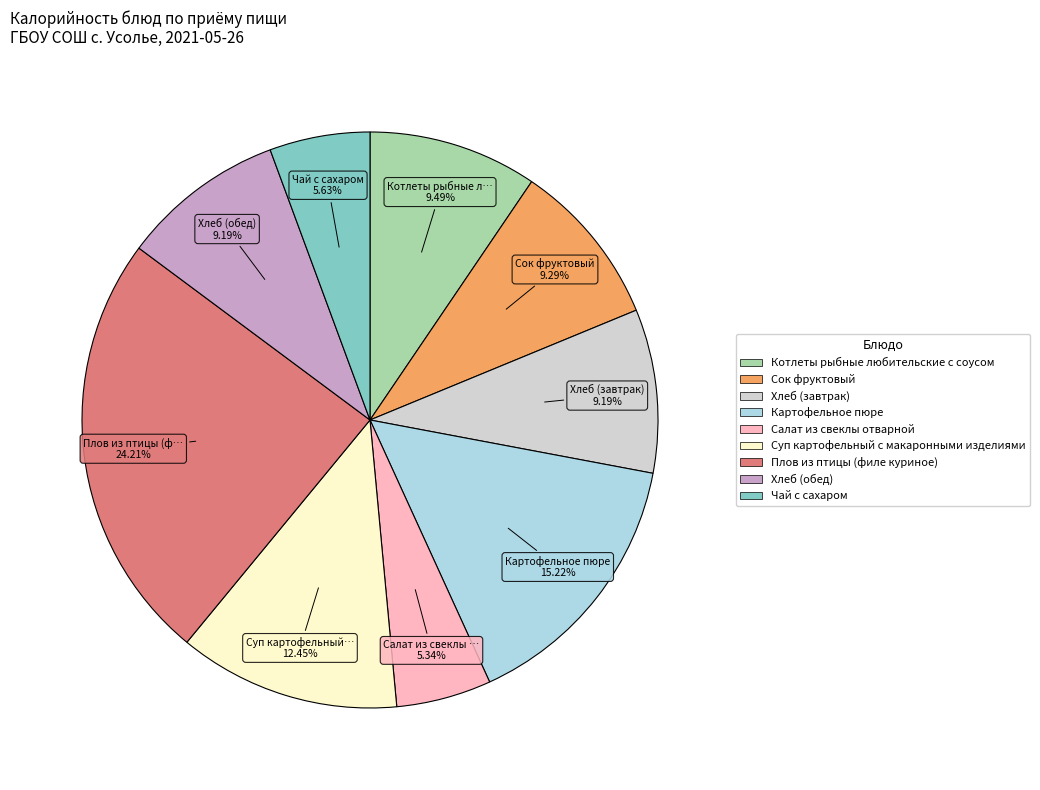

What is the largest slice in the pie chart?

Плов из птицы (филе куриное)